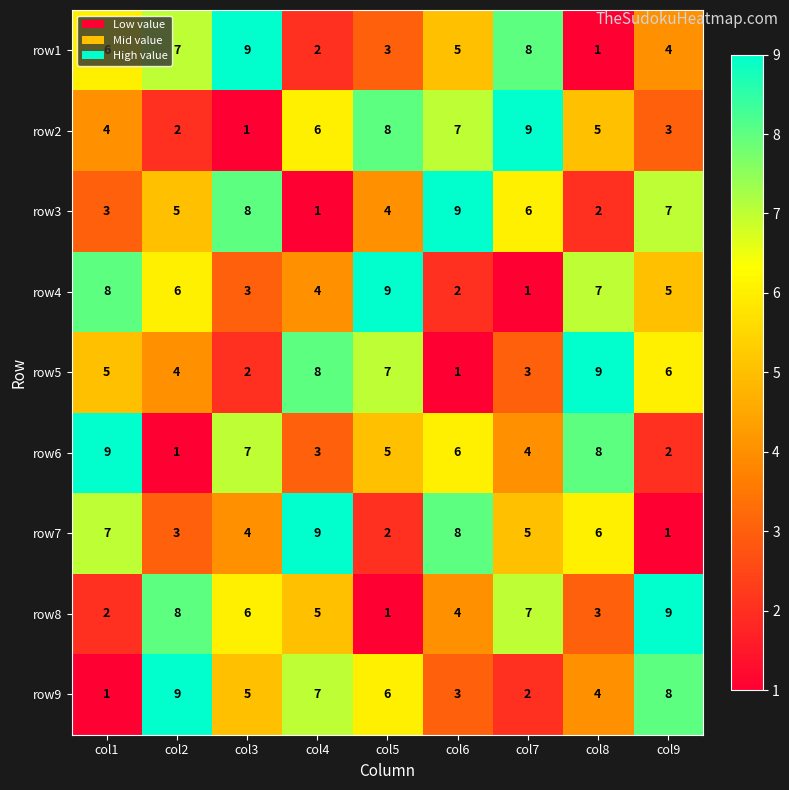

The value of row8 at col2 is 2. True or false?

False